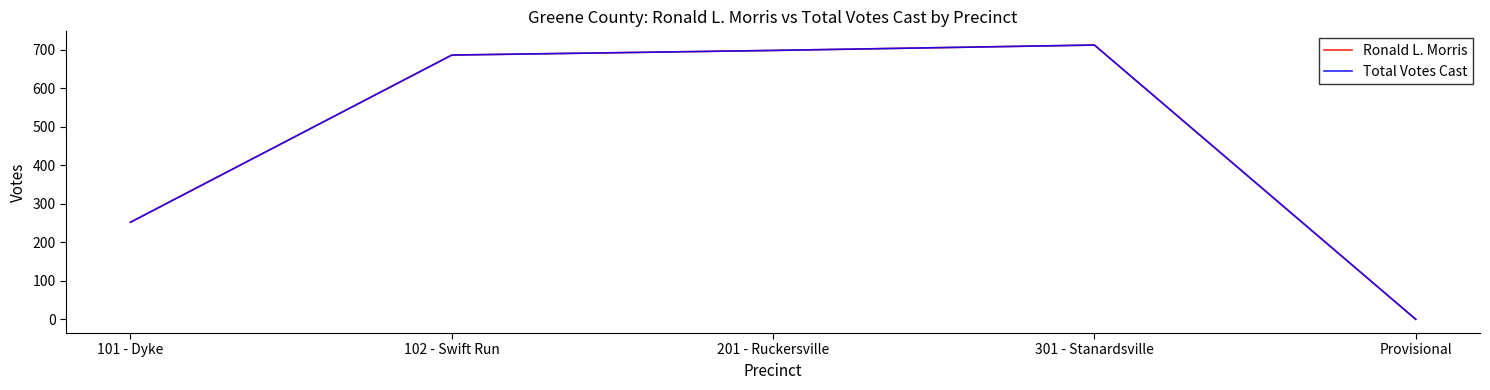

Does the chart have visible grid lines?

No